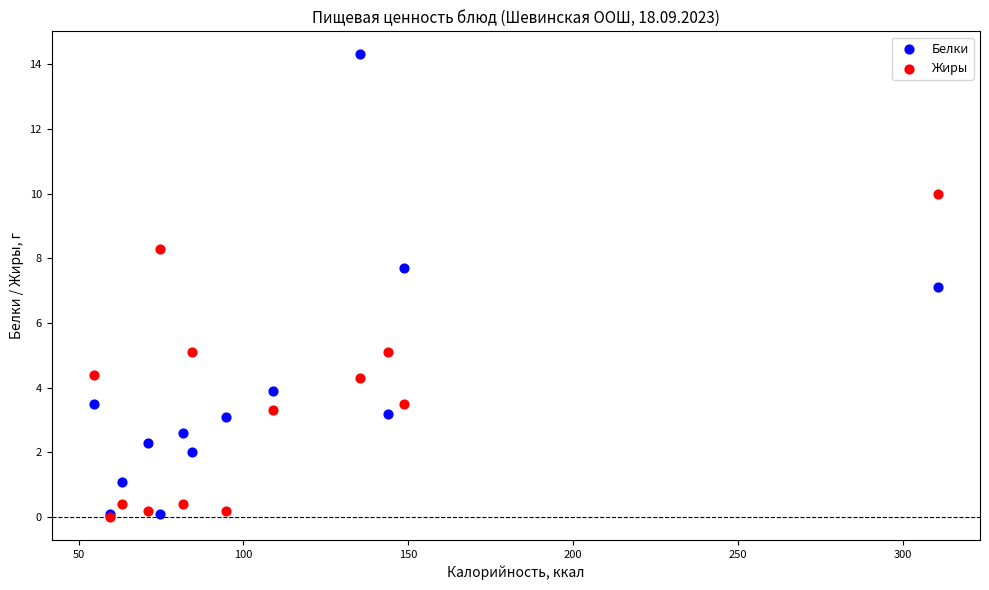

Which series contains the highest Y value?

Белки